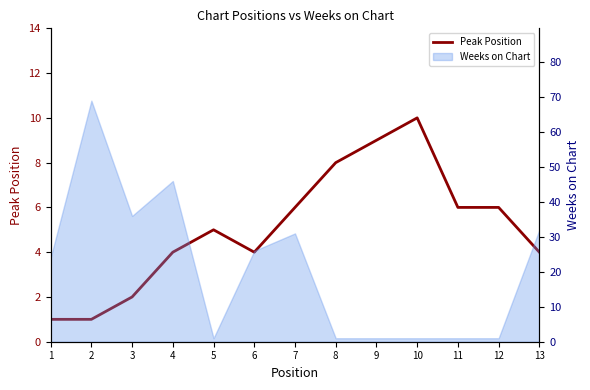

How many points are lower than both their immediate neighbors (excluding endpoints)?

1